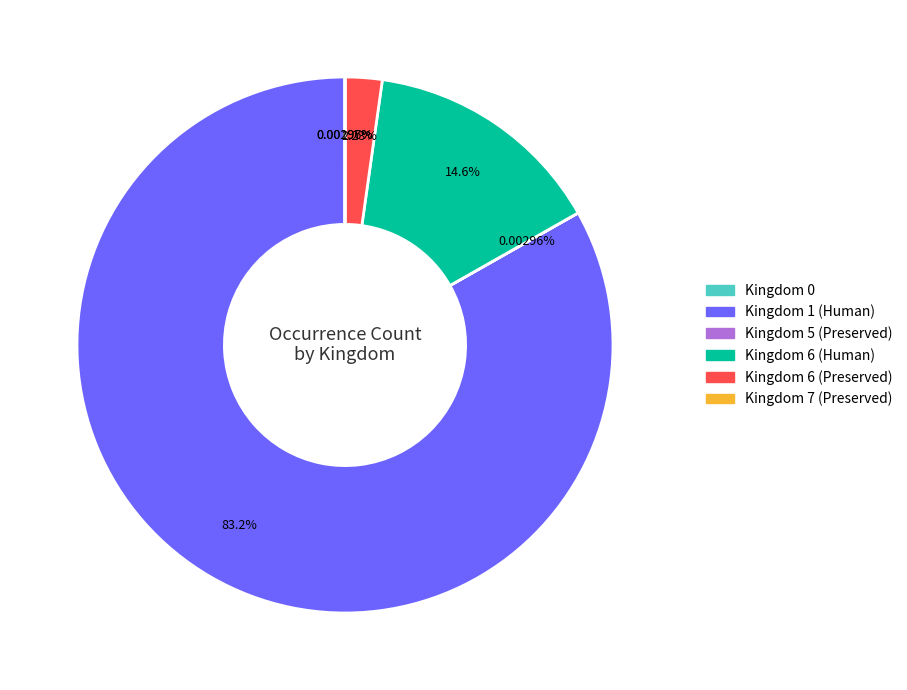

What is the ratio of the value at Kingdom 1 (Human) to the value at Kingdom 6 (Preserved)?

37.4